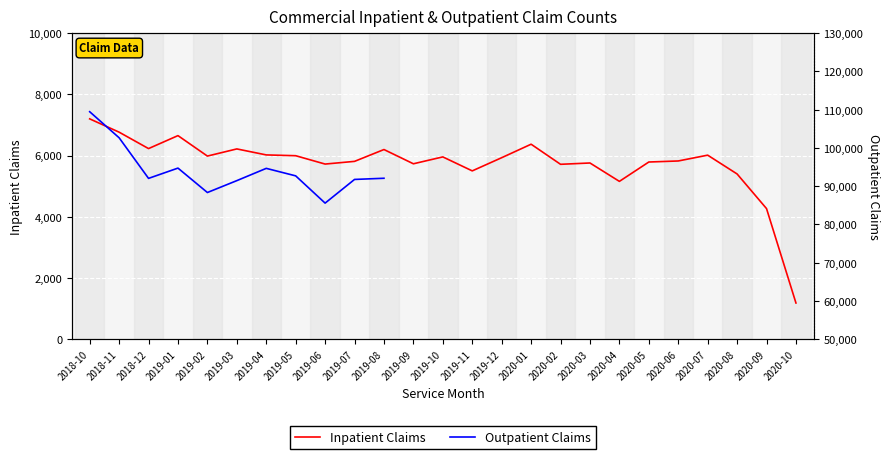

True or false: the data shows 5822 at 2020-06.

True